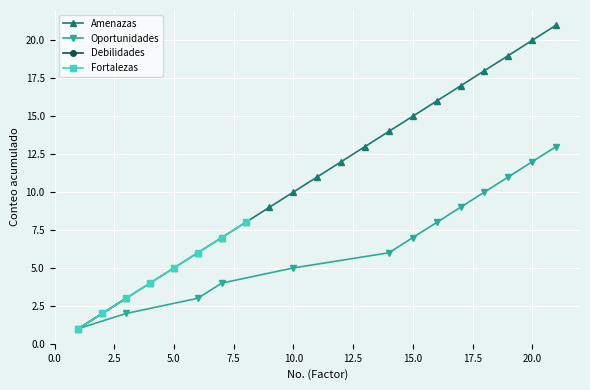

Which series has the largest total across all categories?

Amenazas